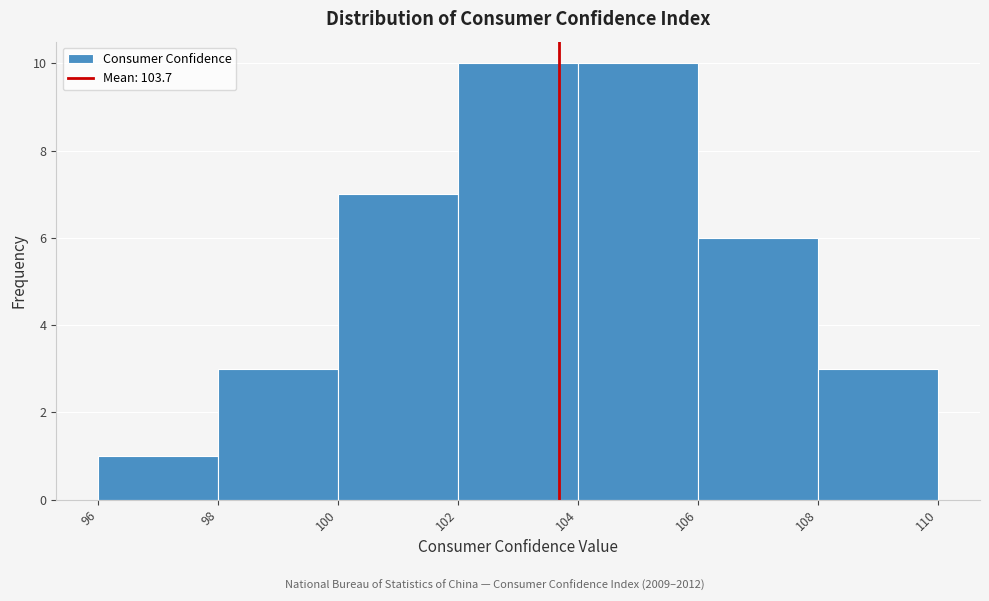

Reading left to right, transcribe this chart: for each bar, give the range it covers on the x-axis and its height. The values are not printed on the chart, so give them approximately, as read against the axis.

96 to 98: 1
98 to 100: 3
100 to 102: 7
102 to 104: 10
104 to 106: 10
106 to 108: 6
108 to 110: 3